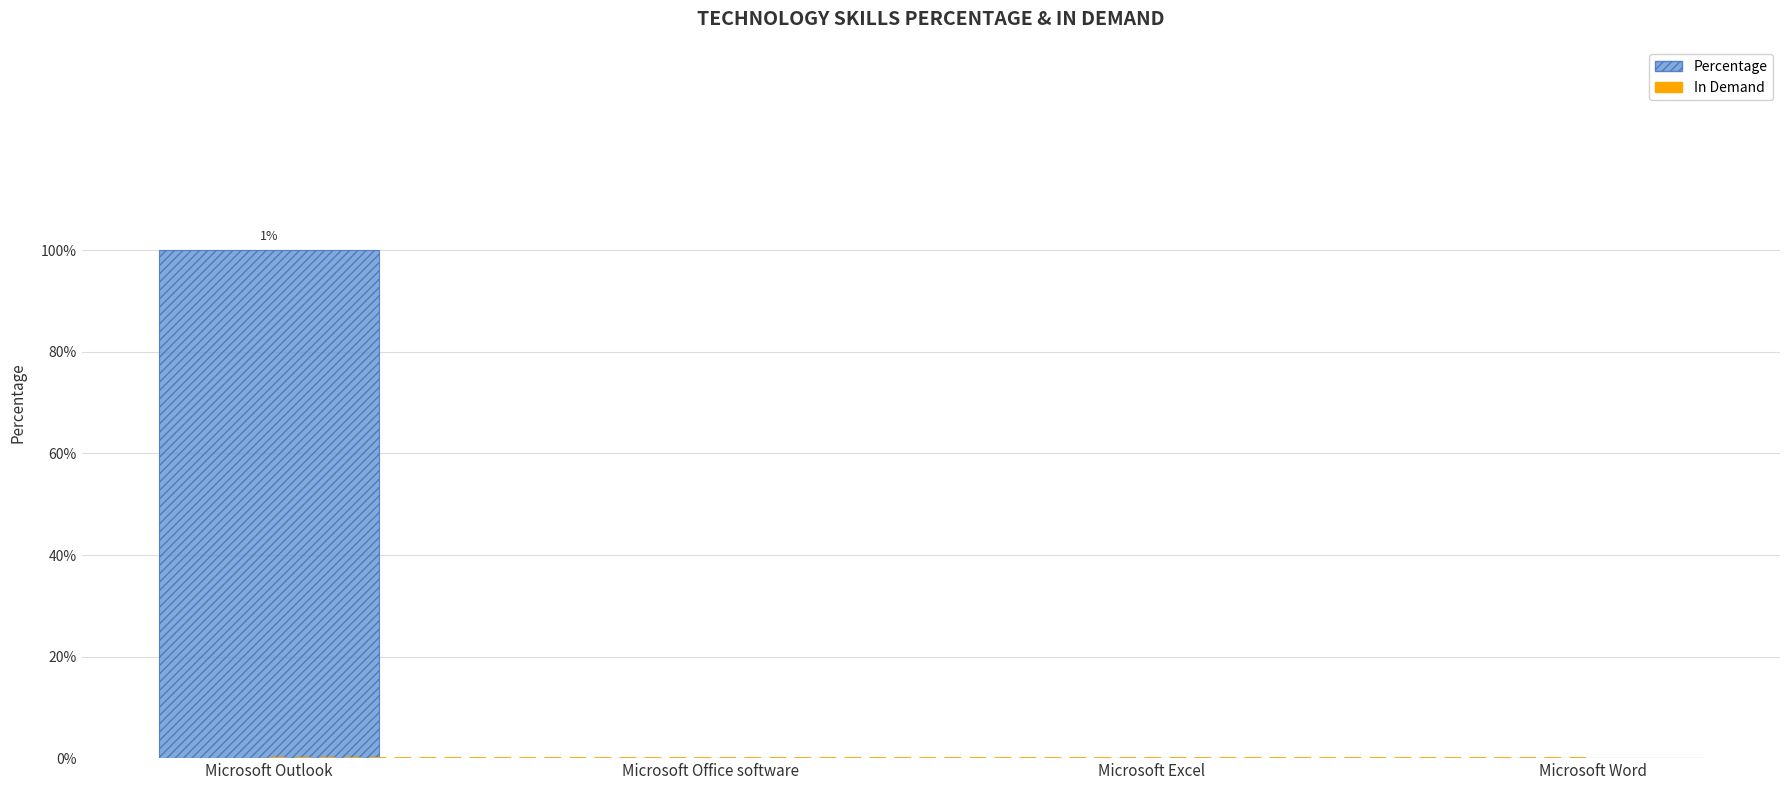

At Microsoft Outlook, list the series in order from largest to smallest.

Percentage, In Demand